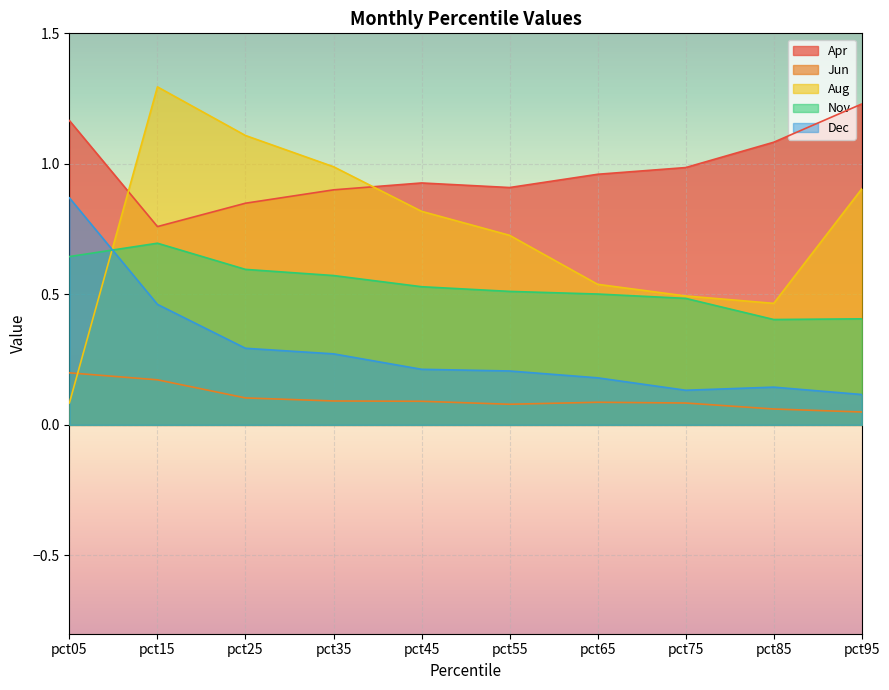

True or false: Jun has a value of 0.2 at pct15.

True